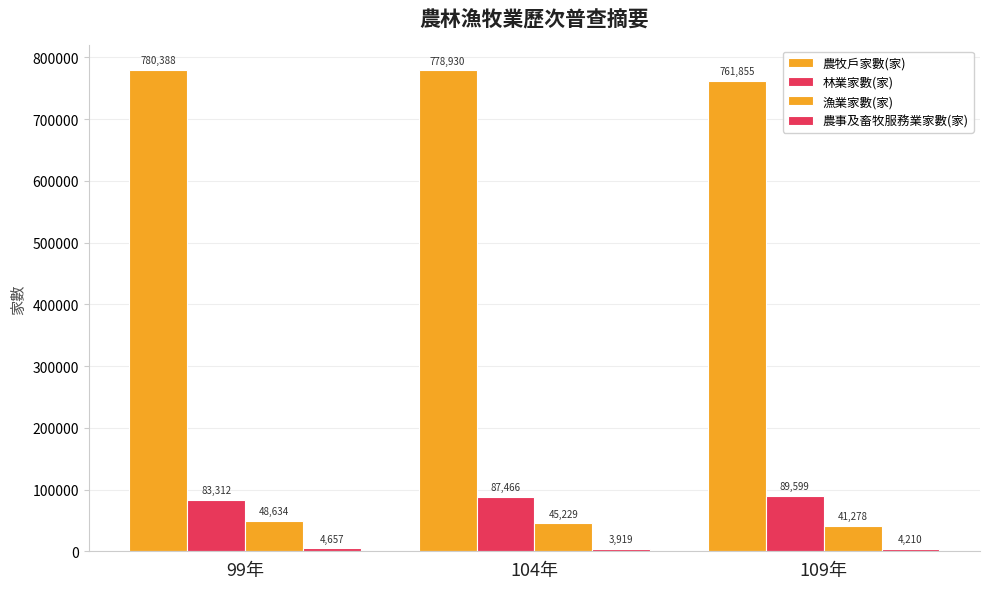

How many data points in 農牧戶家數(家) are less than 778930?

1